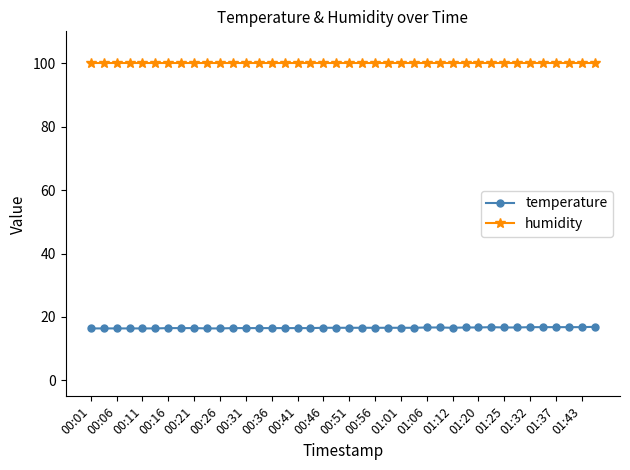

True or false: temperature and humidity intersect in this chart.

False